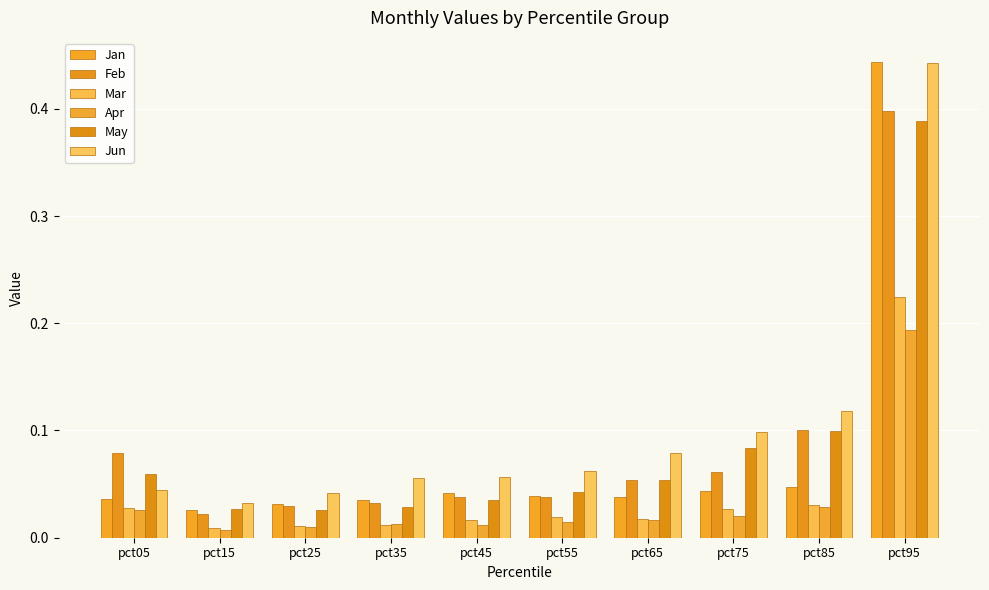

The value of Feb at pct85 is 0.1. True or false?

True